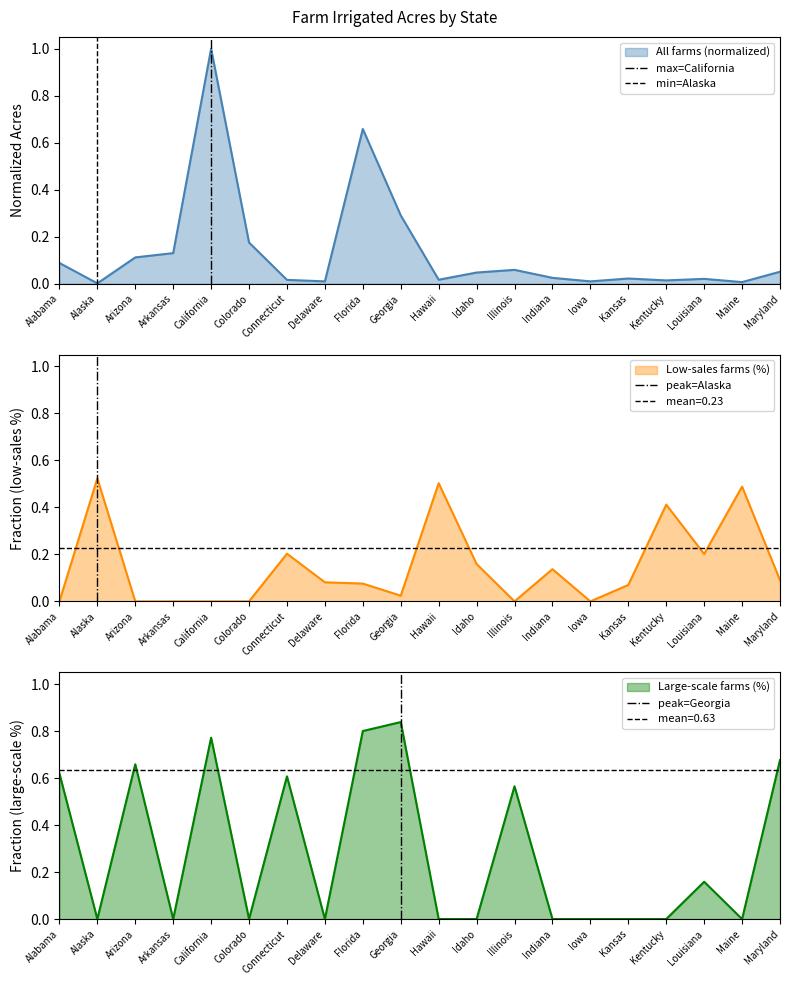

Is it true that Large-scale farms (%) equals 0.3 at Alabama?

False